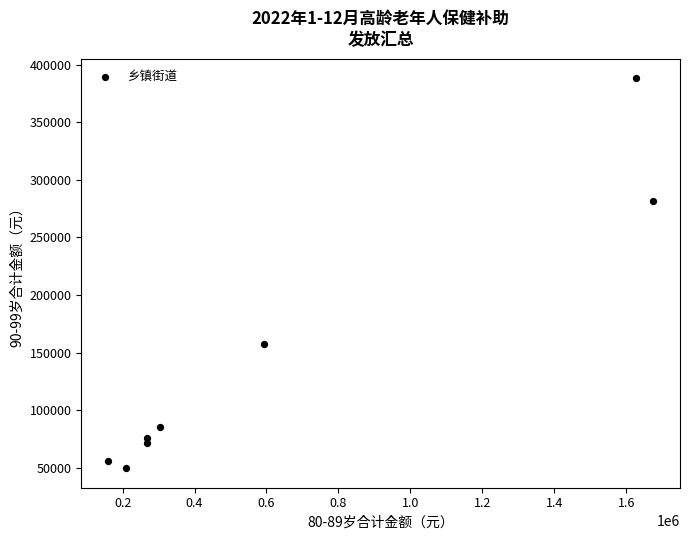

What is the range of Y values (max minus min)?

338520